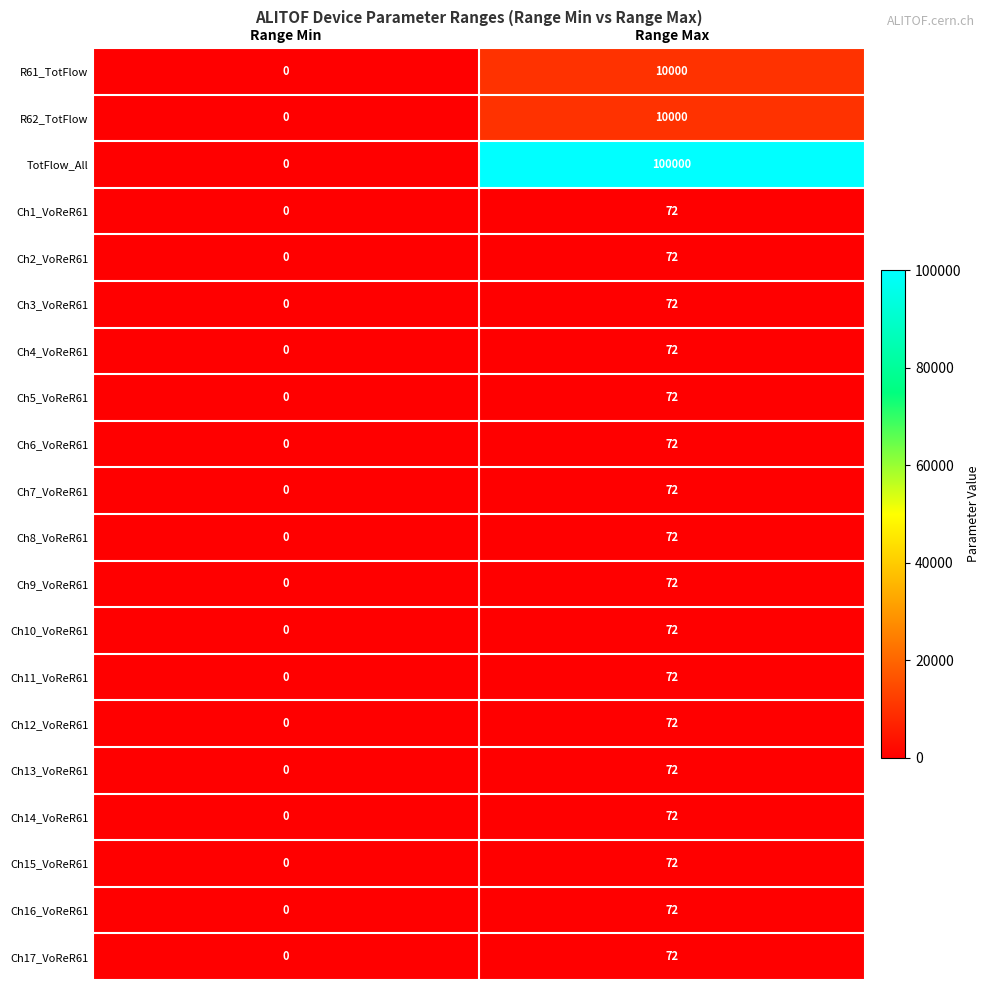

List the labels in order of Ch14_VoReR61 value, smallest first.

Range Min, Range Max